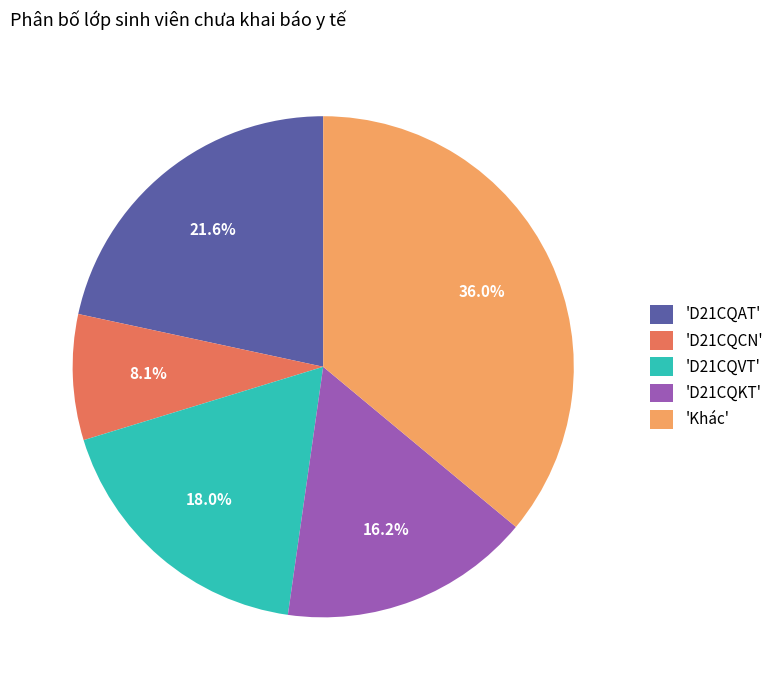

What is the largest slice in the pie chart?

'Khác'